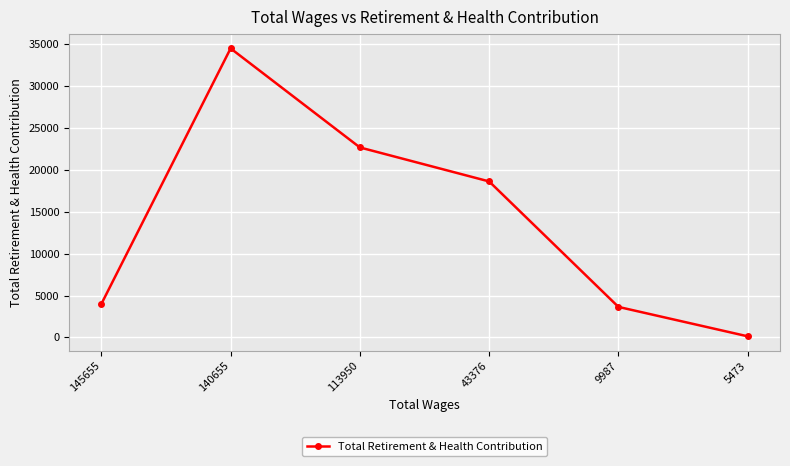

Reading left to right, transcribe all the data shown in this chart.

3988	34496	22675	18617	3641	130